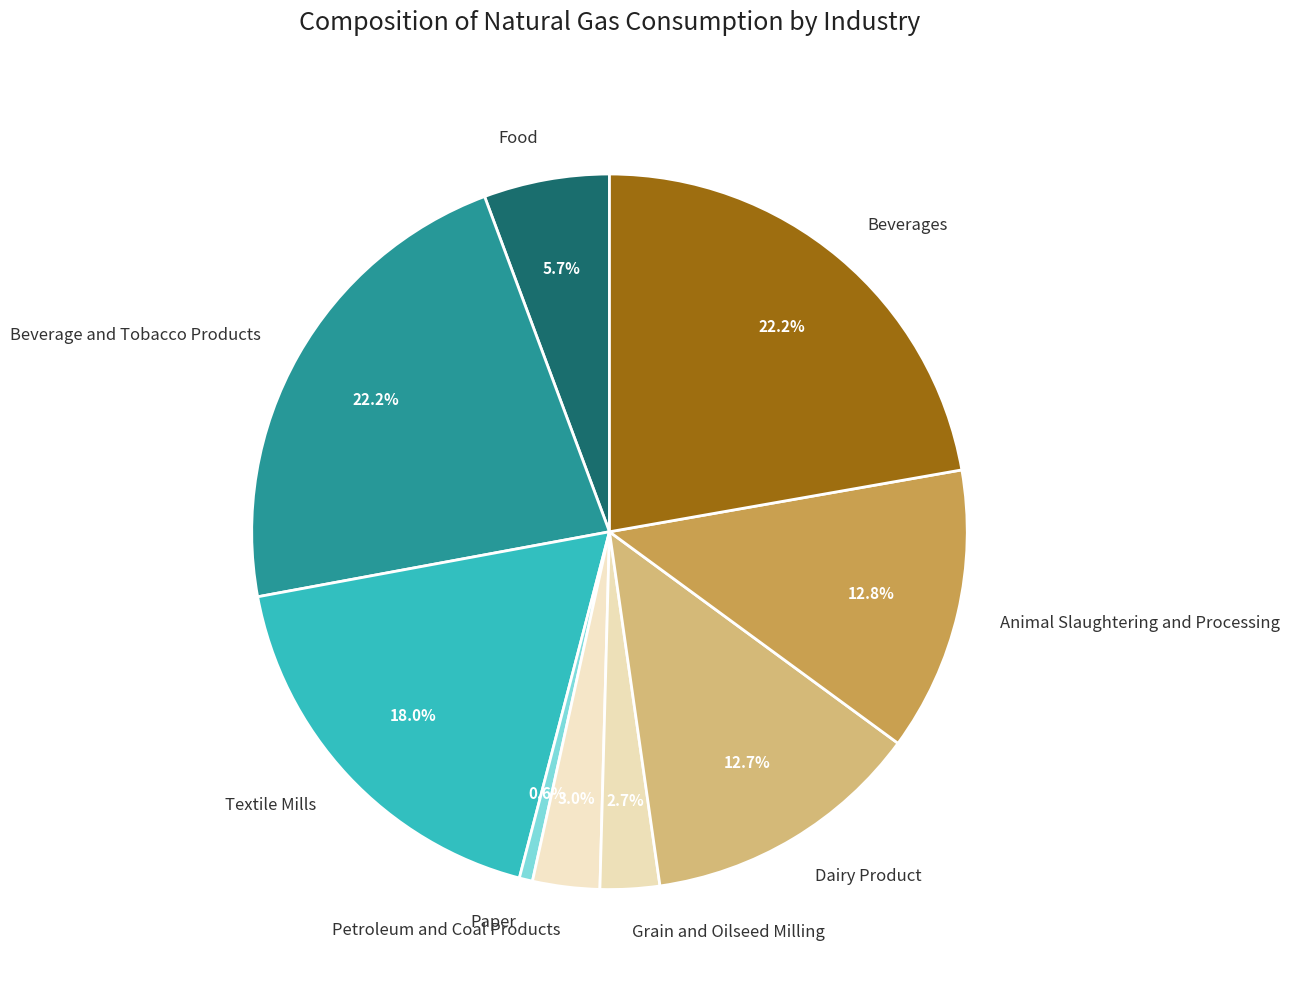

How much of the chart is everything except Beverages?

77.8%